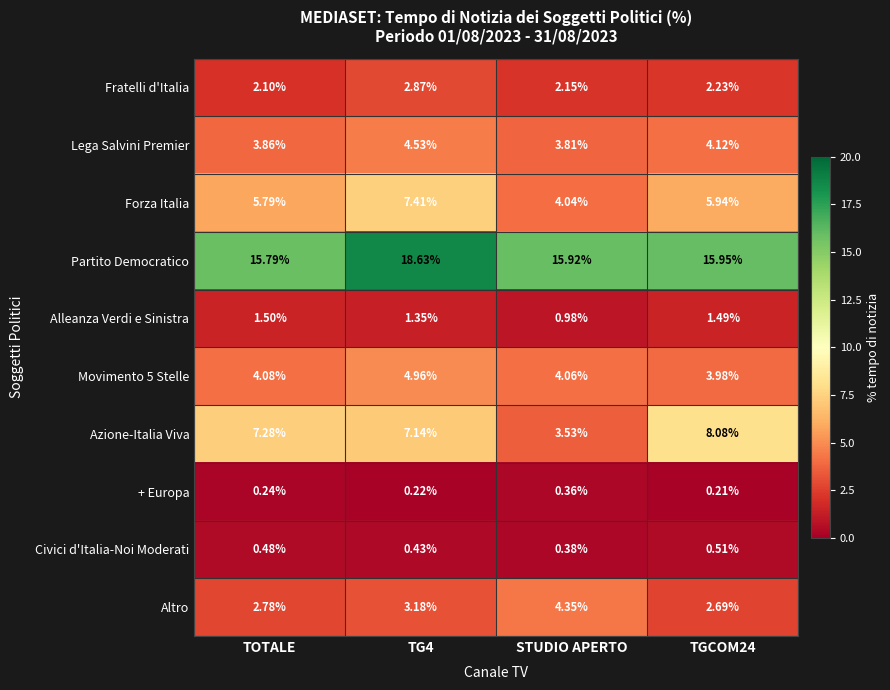

Rank the series by their maximum value, from lowest to highest.

+ Europa, Civici d'Italia-Noi Moderati, Alleanza Verdi e Sinistra, Fratelli d'Italia, Altro, Lega Salvini Premier, Movimento 5 Stelle, Forza Italia, Azione-Italia Viva, Partito Democratico